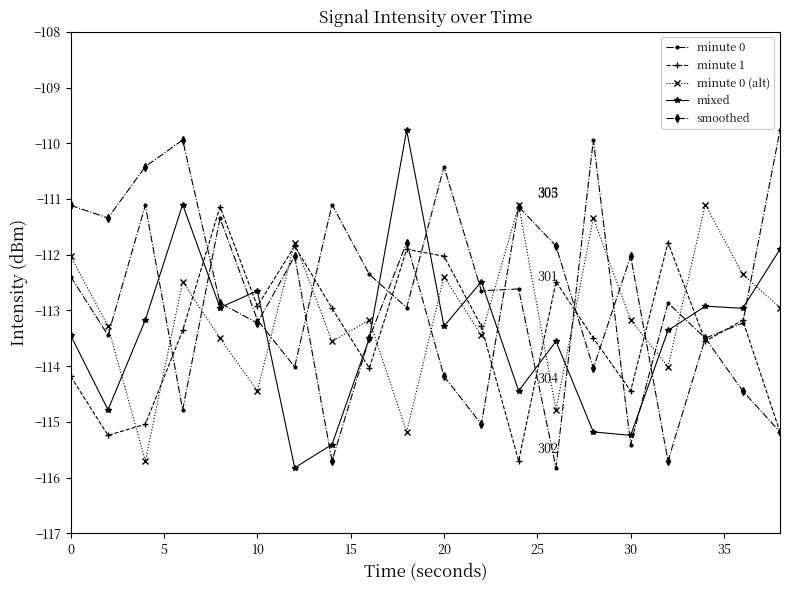

True or false: minute 0 (alt) has more than 1 points higher than both neighbors.

True